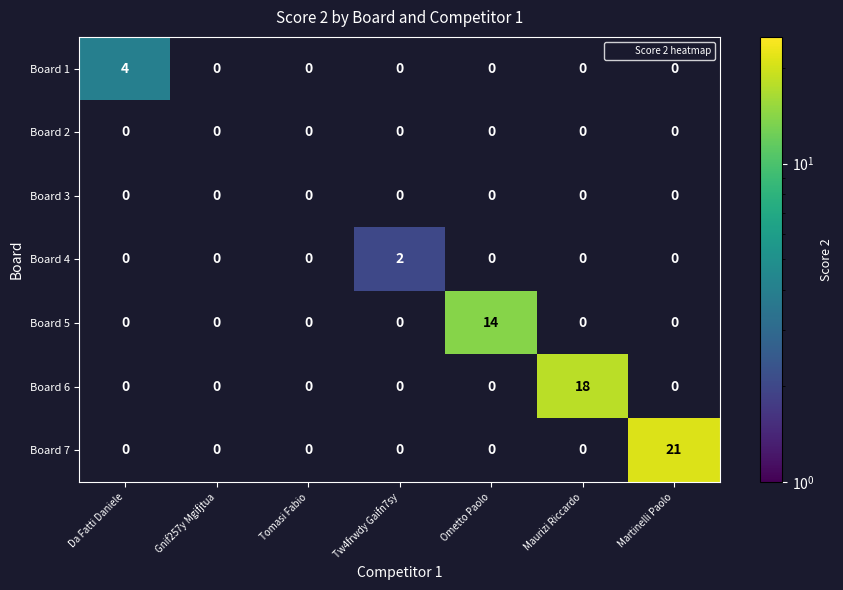

What is the minimum value shown in the chart?

2.0